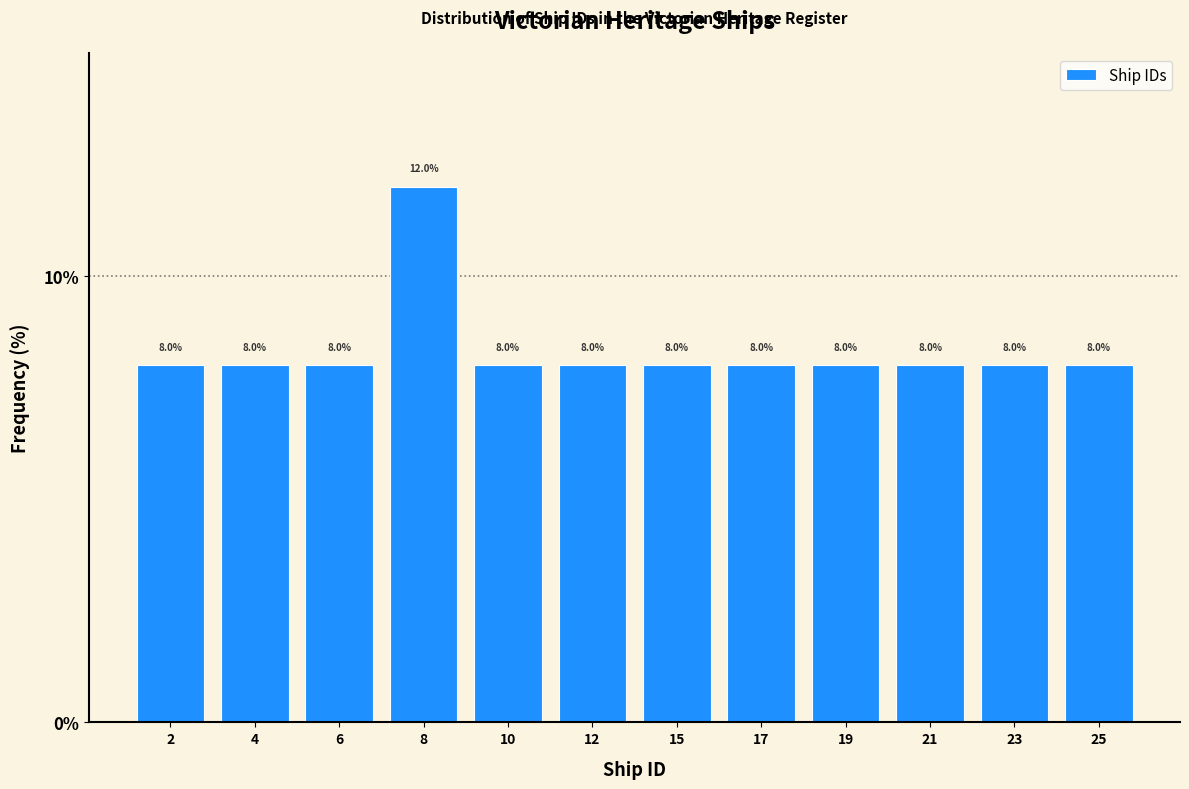

Reading right to left, what are all the values shown in this chart?

8	8	8	8	8	8	8	8	12	8	8	8